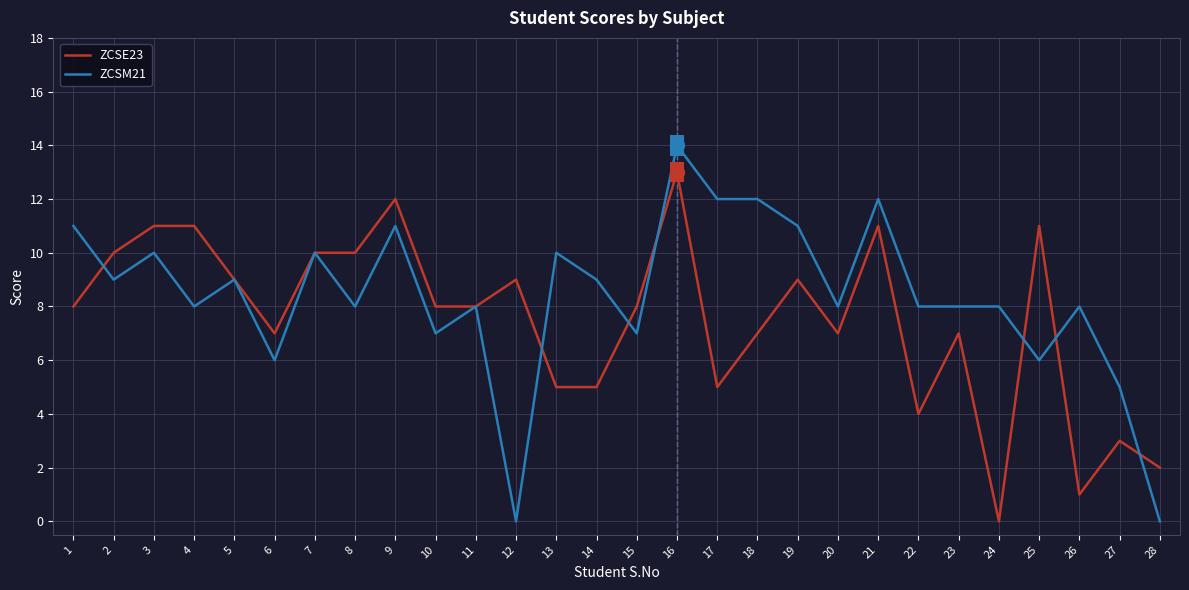

Which series has the largest range (max minus min)?

ZCSM21